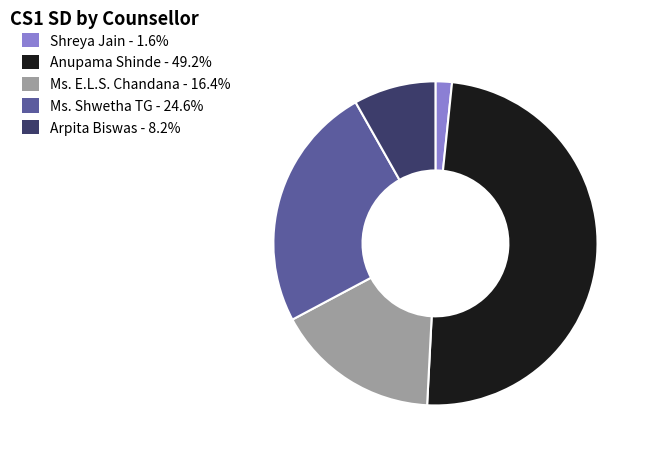

Is it true that Ms. E.L.S. Chandana is 16% of the pie?

True